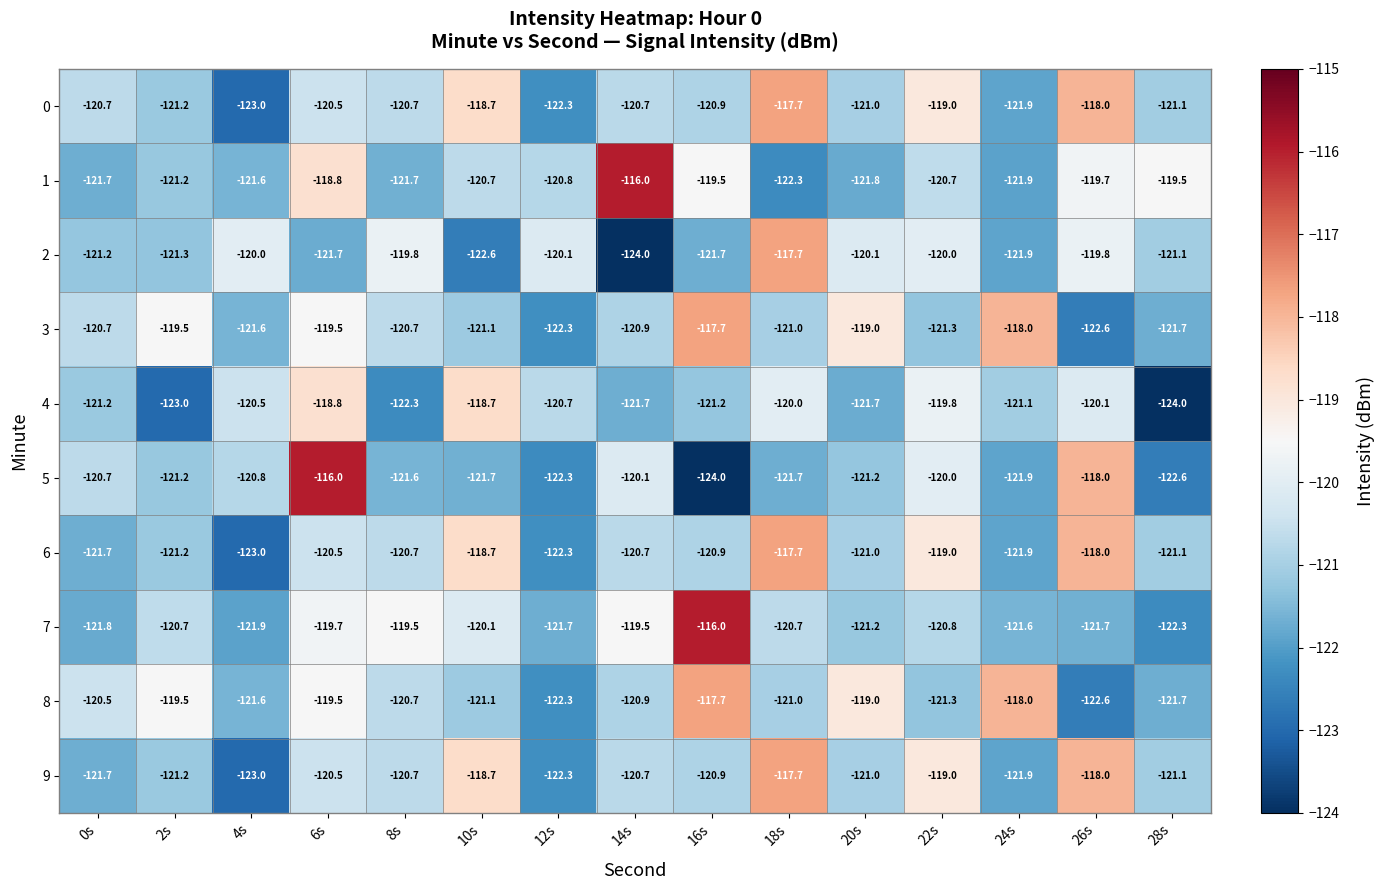

What value does the 8 series have at 0s?

-120.5